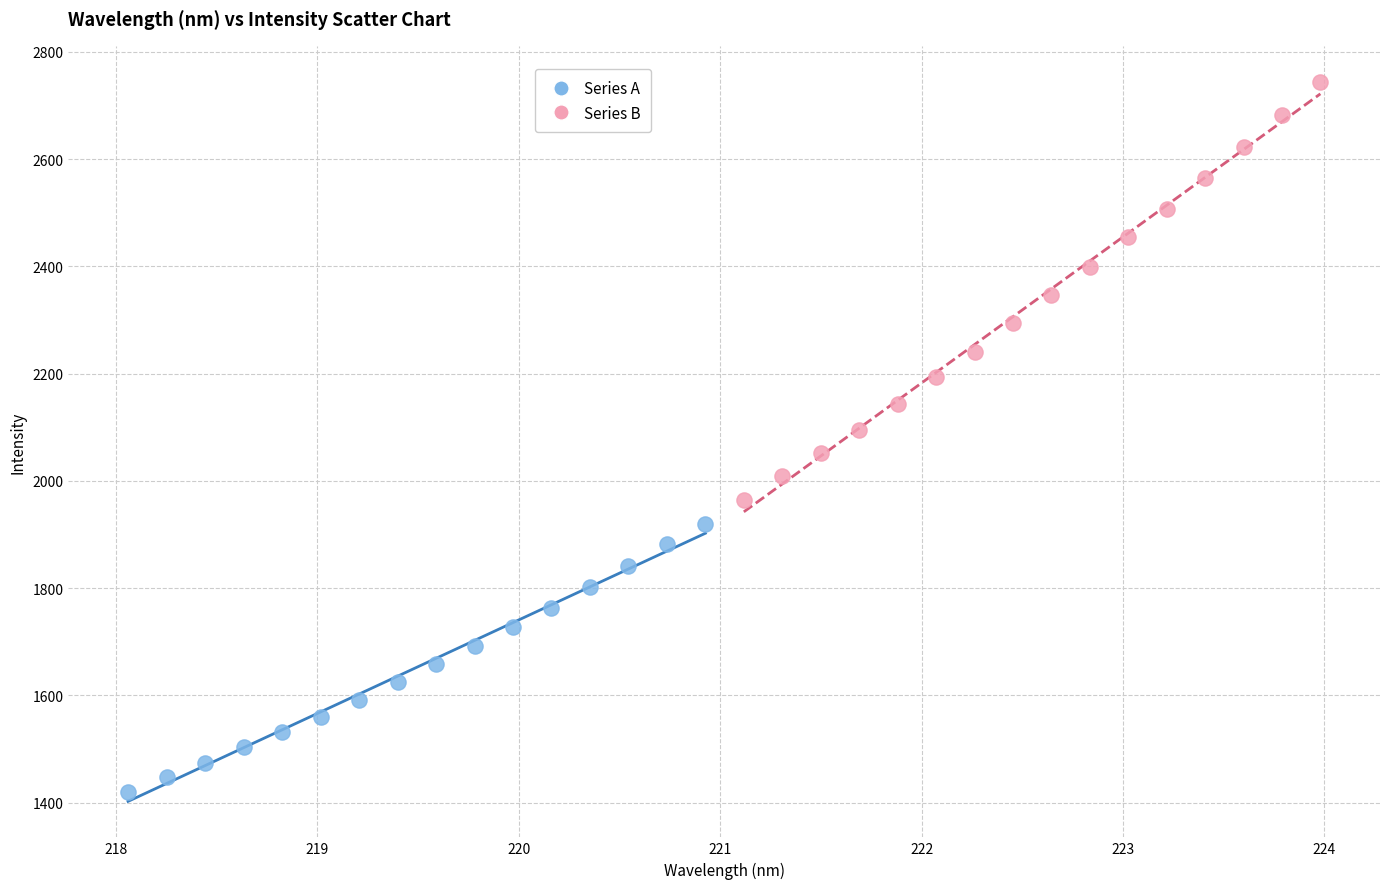

Which series contains the highest Y value?

Series B